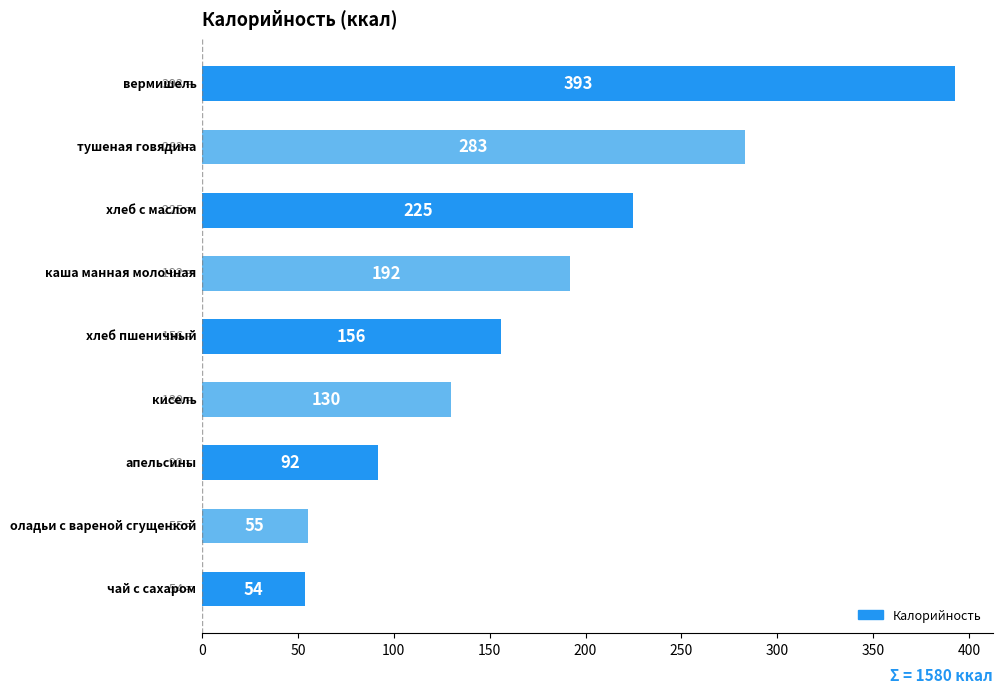

What is the greatest value displayed?

393.0